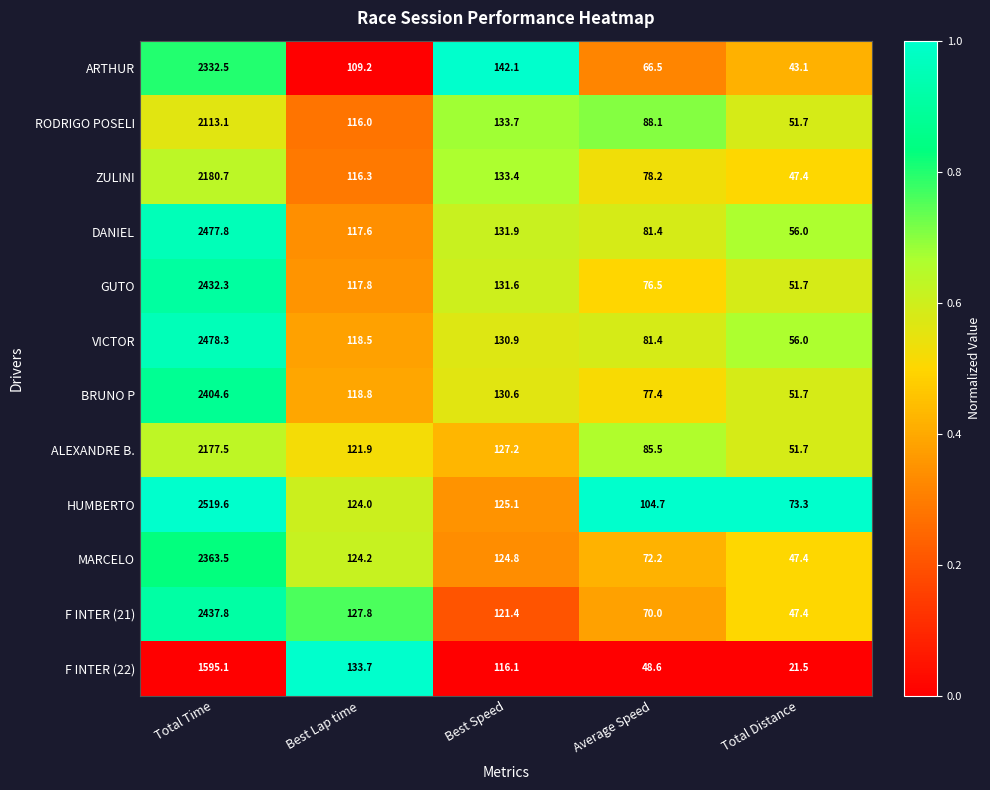

What is the difference between the second highest and second lowest values in the DANIEL series?

50.5